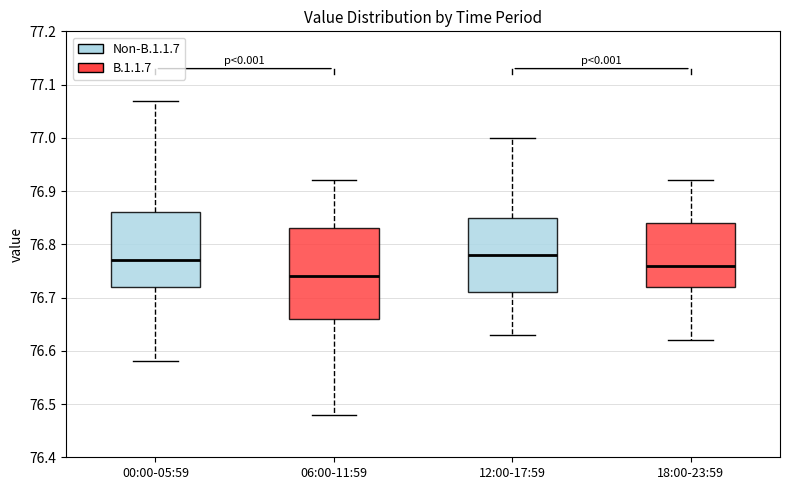

Which box is the tallest, from its lower edge to its upper edge?

06:00-11:59